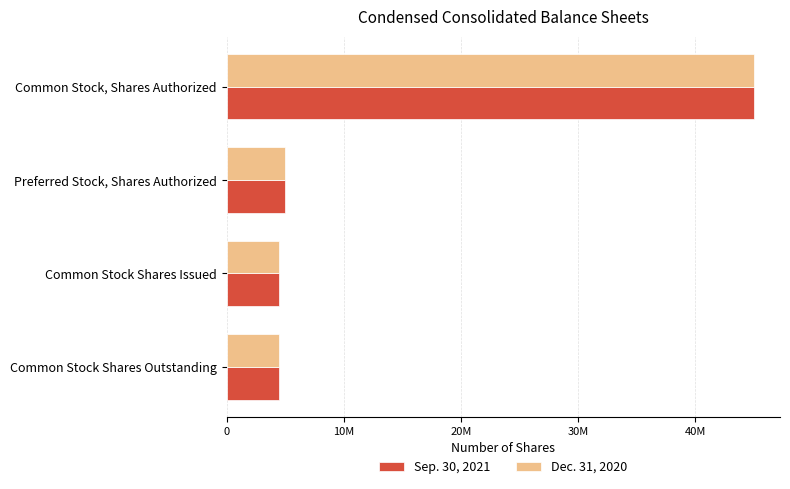

What are all the series names shown in the legend?

Sep. 30, 2021, Dec. 31, 2020